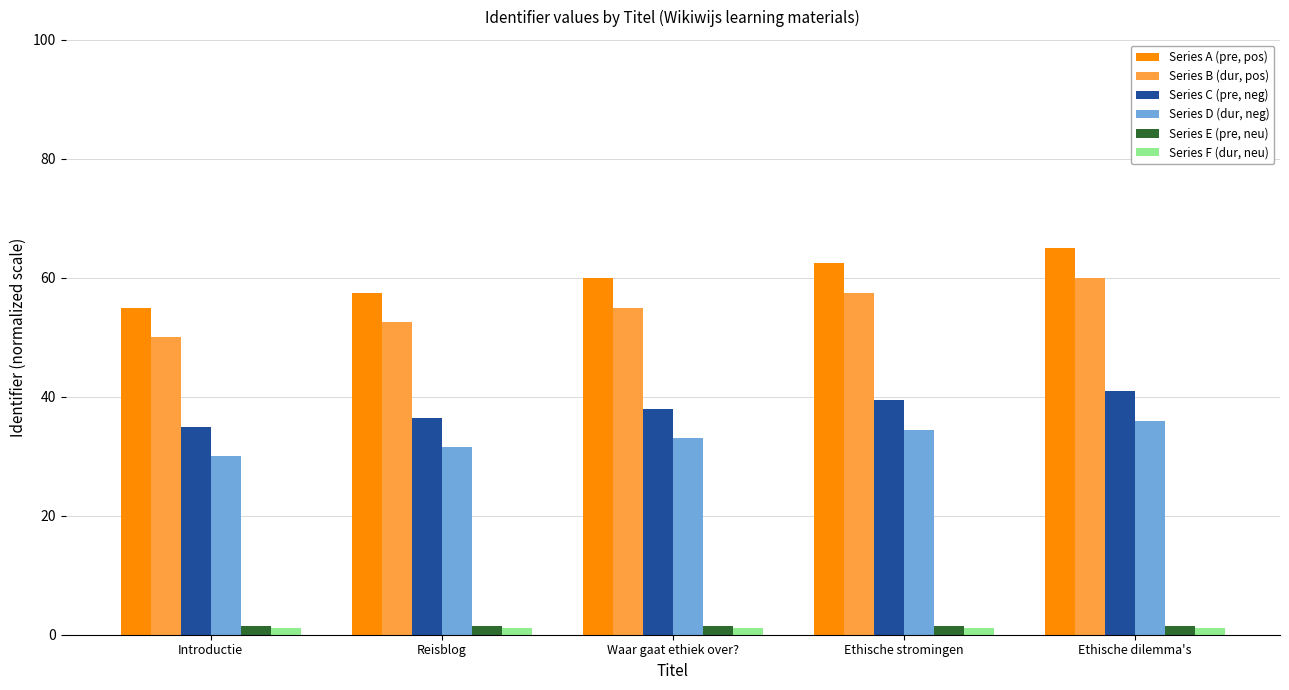

What is the minimum value for Series B (dur, pos)?

50.0